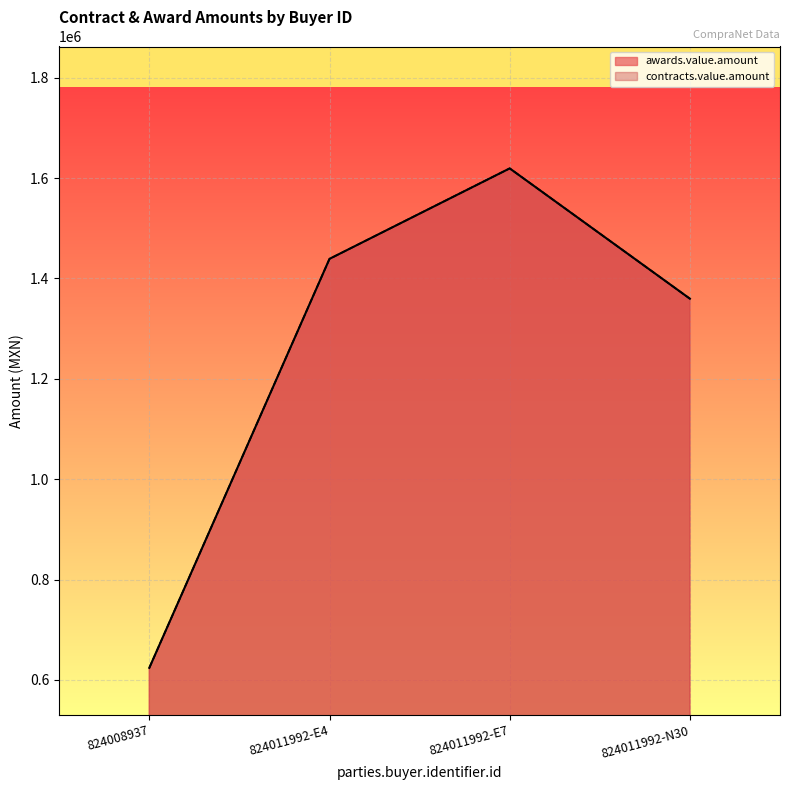

At how many categories does at least one series exceed 700751?

3